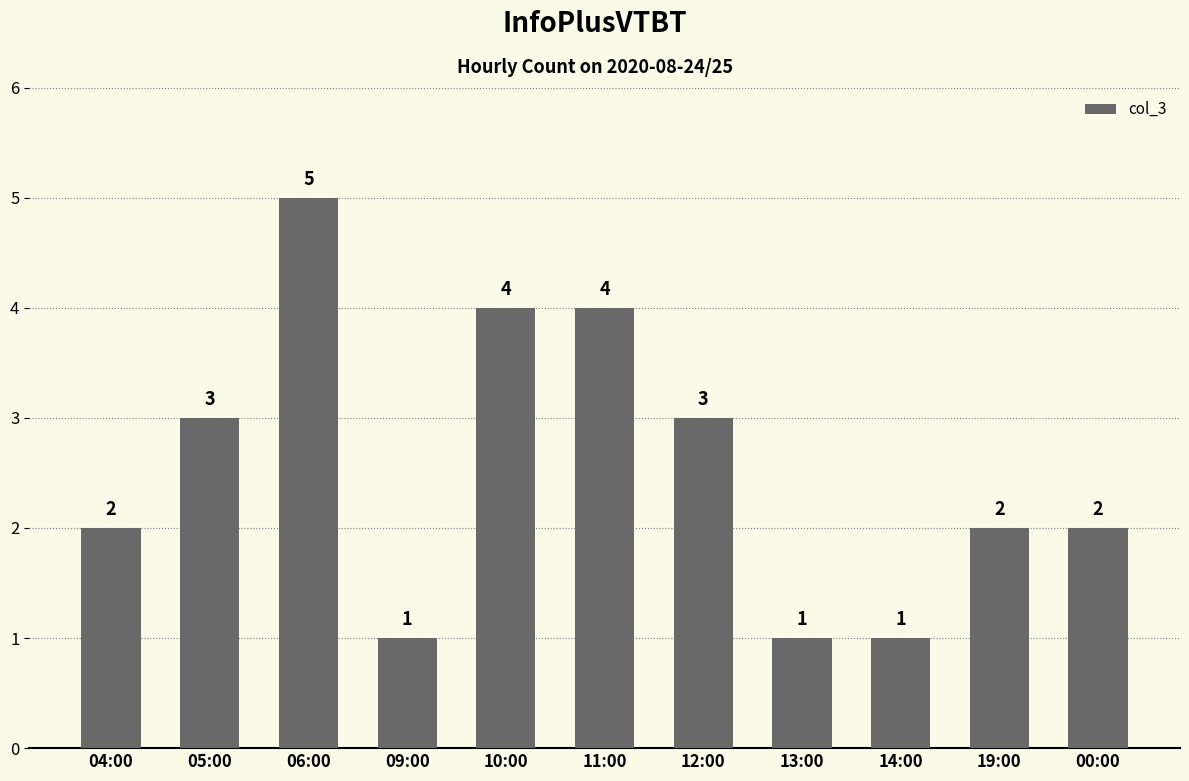

What is the change in value from 13:00 to 00:00?

+1